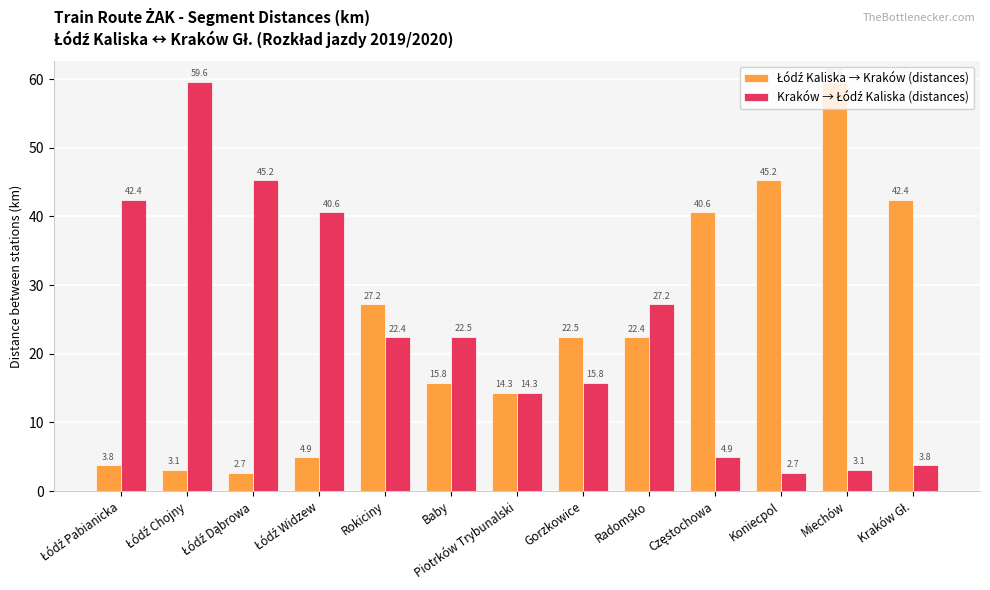

What is the greatest value displayed?

59.6